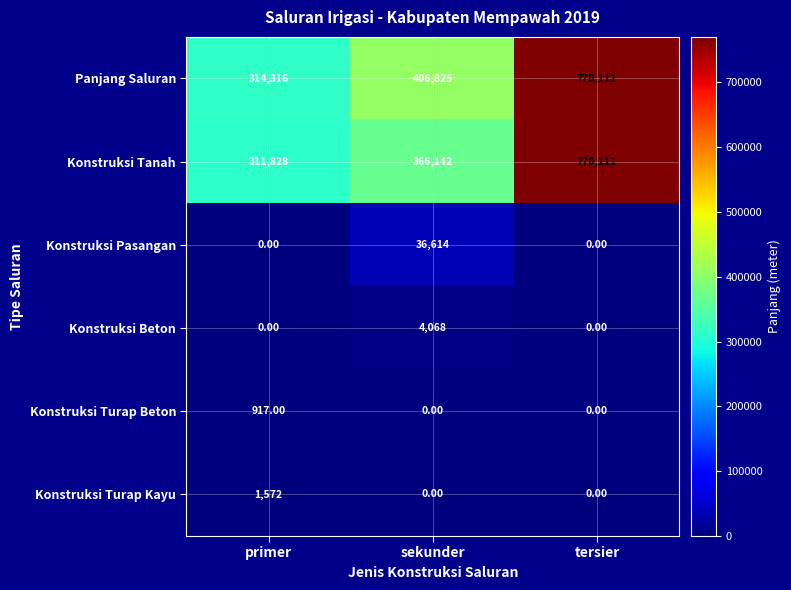

Which series changed the most between primer and tersier?

Konstruksi Tanah